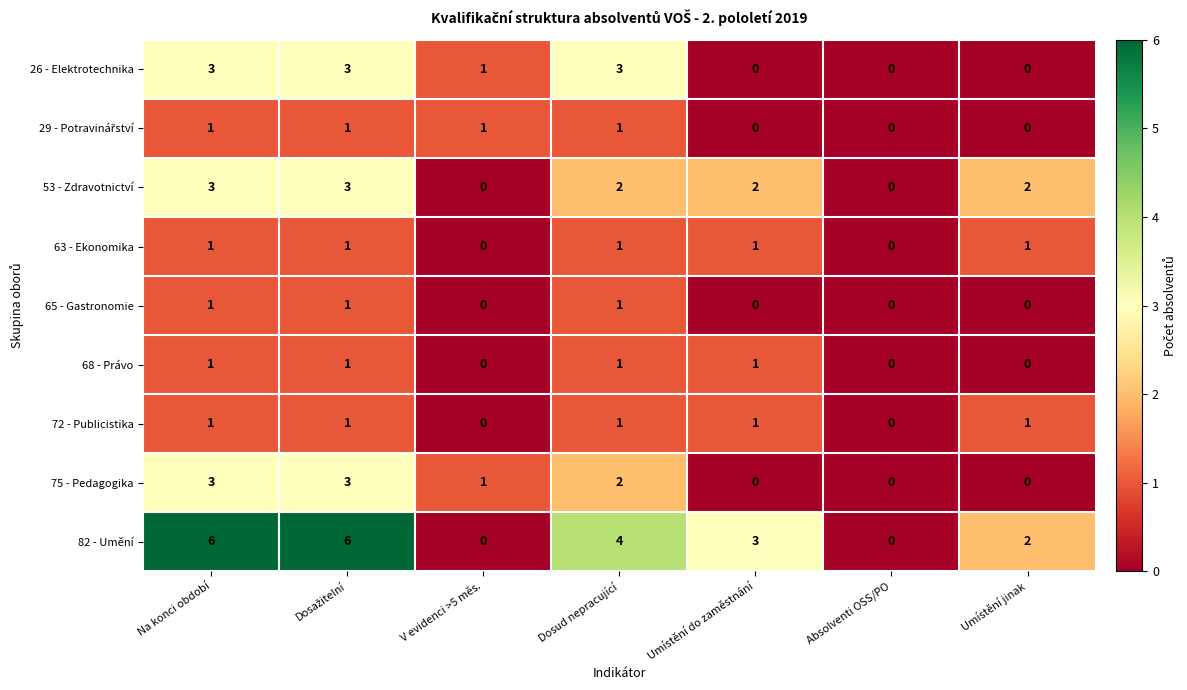

The 53 - Zdravotnictví series shows 0 at V evidenci >5 měs.. True or false?

True